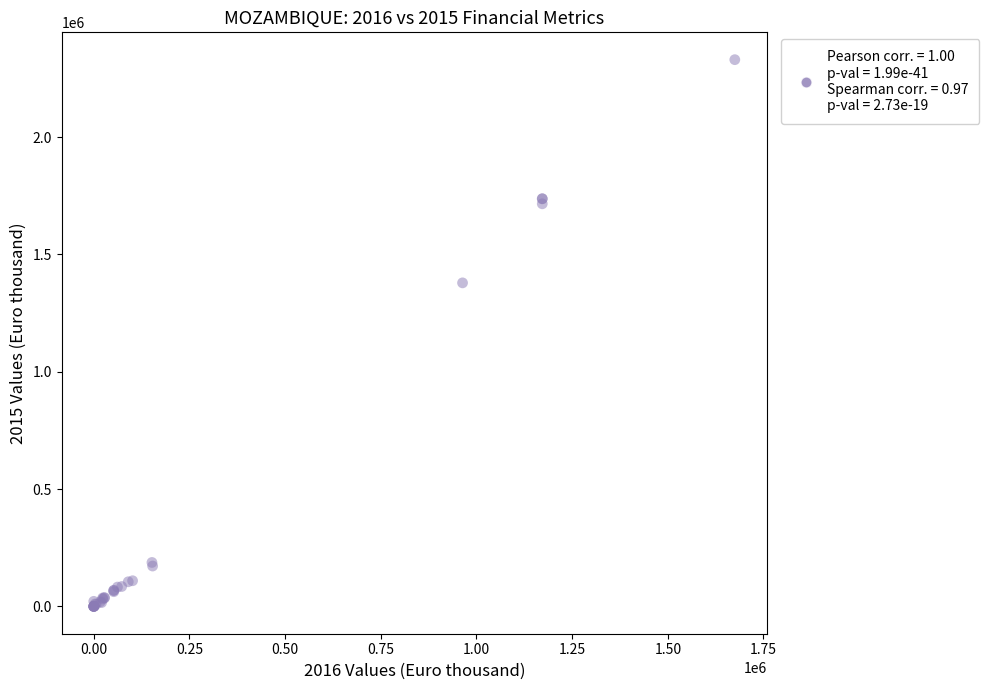

What Y value in the scatter plot is closest to 1165183?

1379022